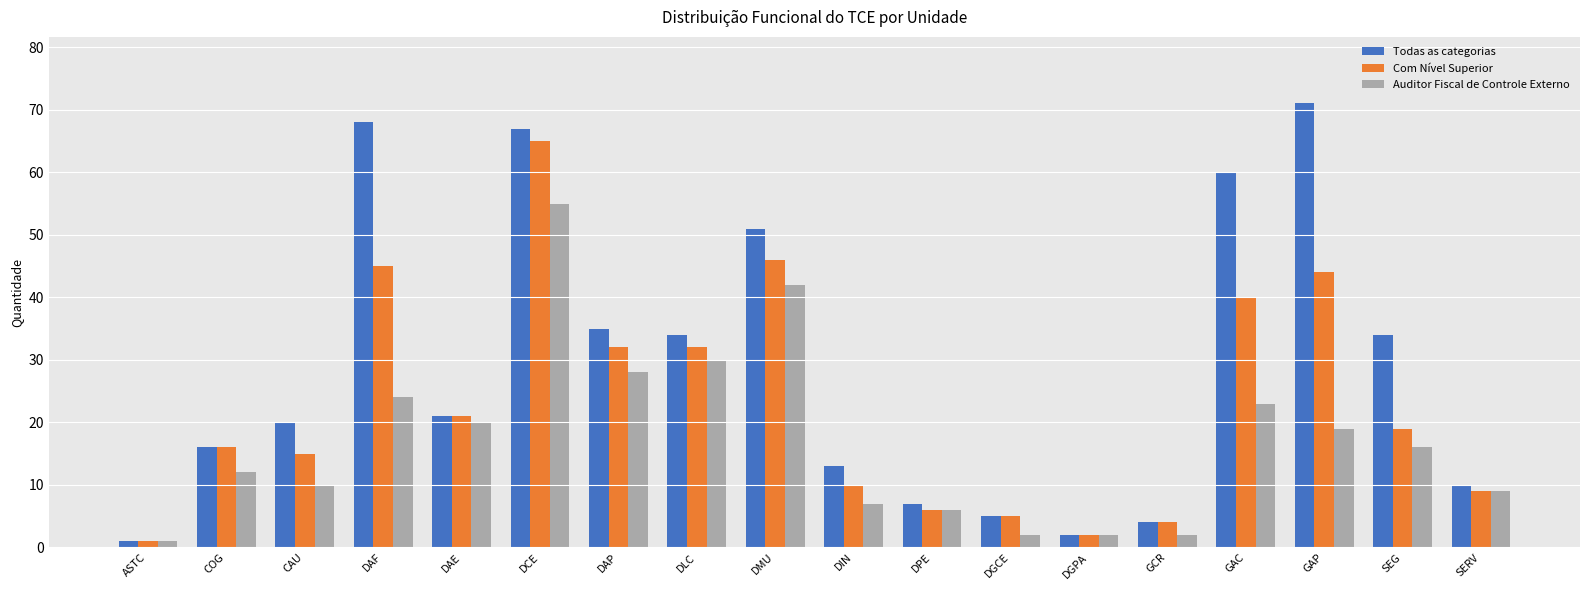

Is the value of Com Nível Superior at GAC greater than the value of Auditor Fiscal de Controle Externo at CAU?

Yes